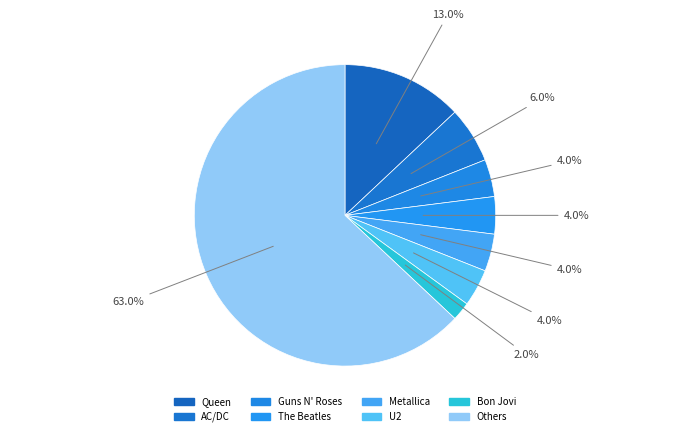

How many slices are in this pie chart?

8